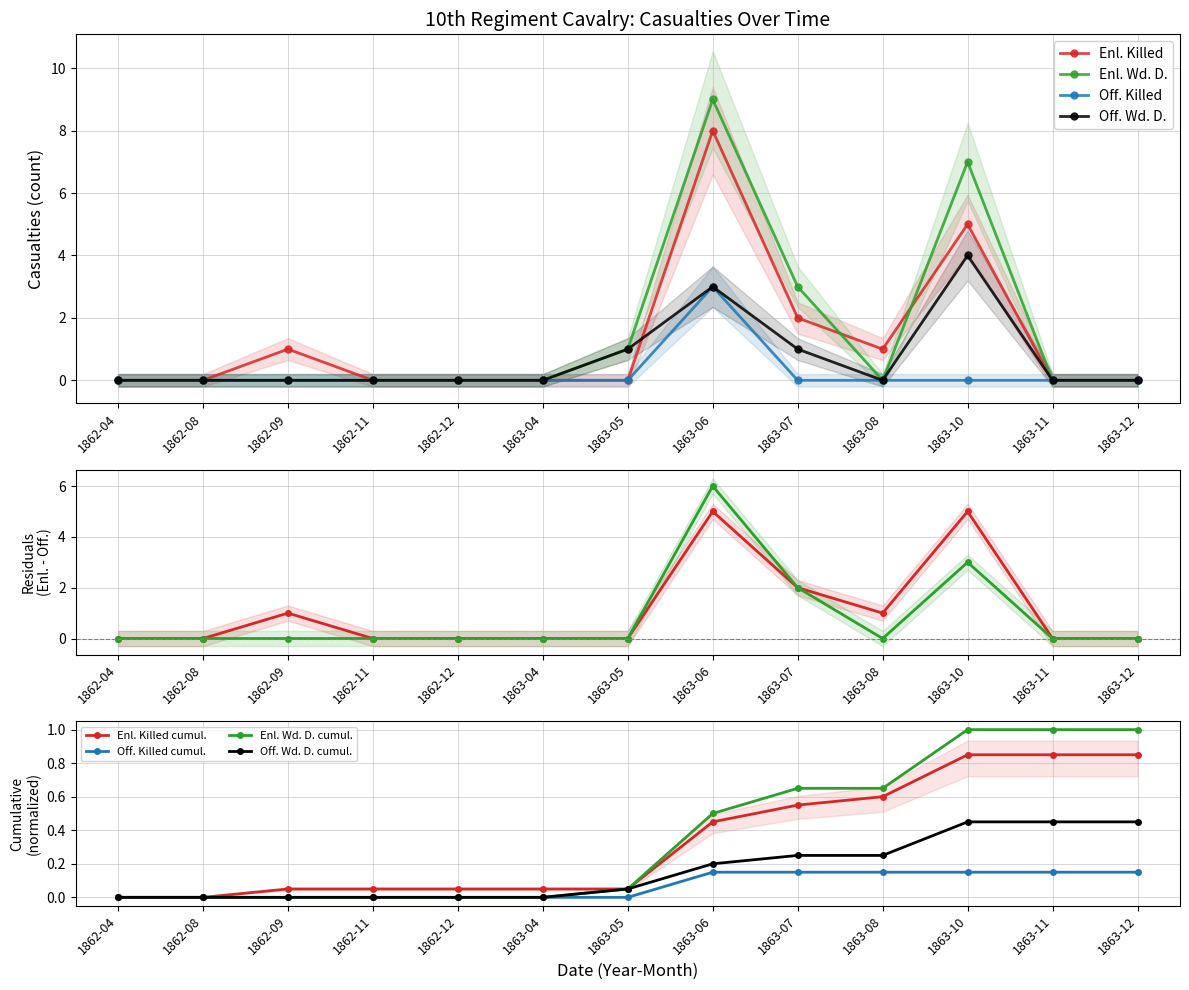

Which has a higher value, 1863-12 or 1863-08?

1863-08